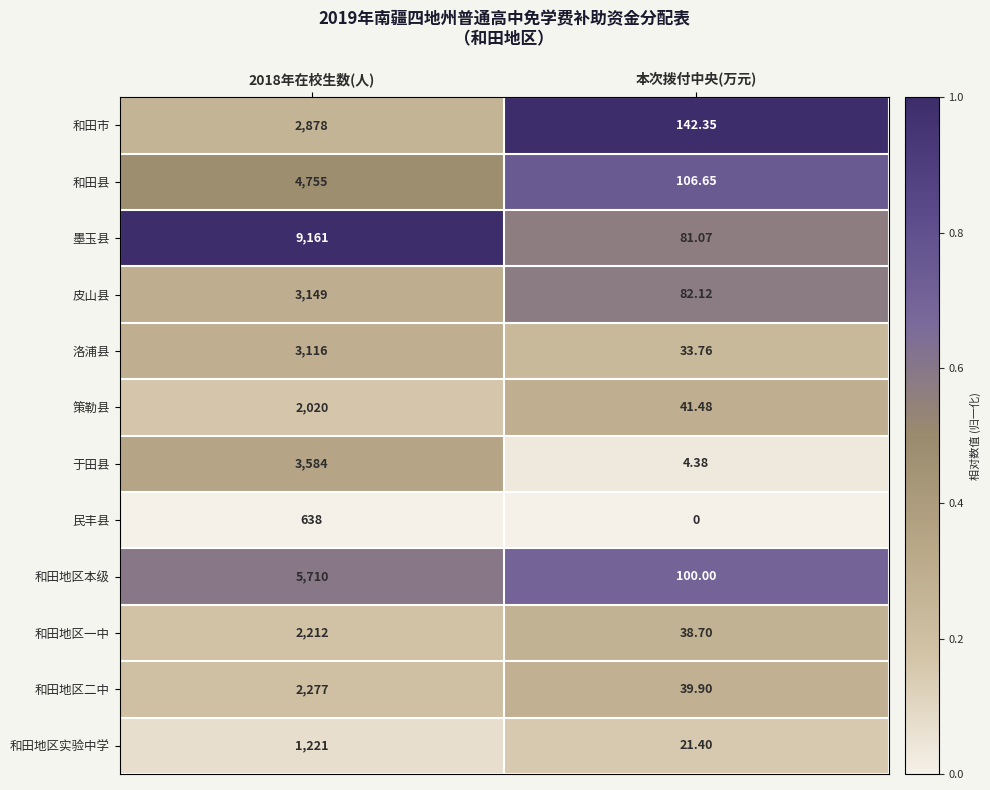

Which series has the largest total across all categories?

墨玉县